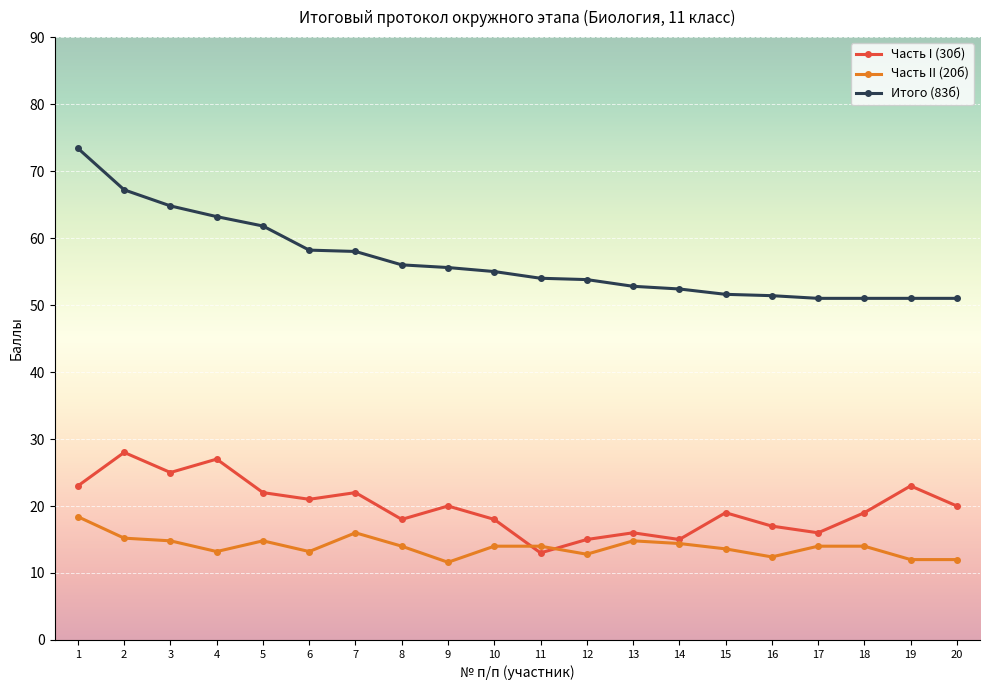

Where is the first local minimum for Часть I (30б)?

3